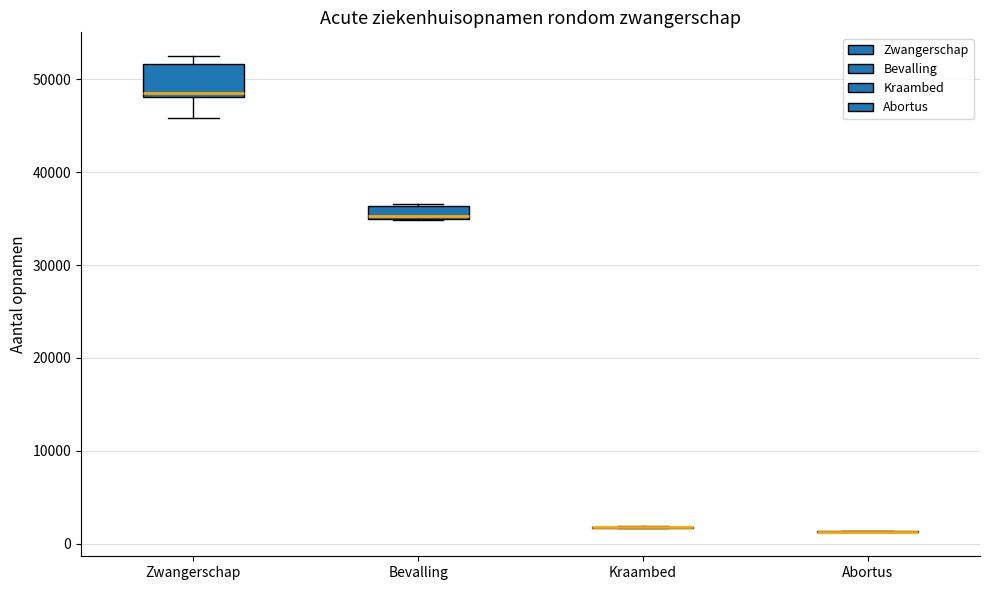

Which box is the tallest, from its lower edge to its upper edge?

Zwangerschap